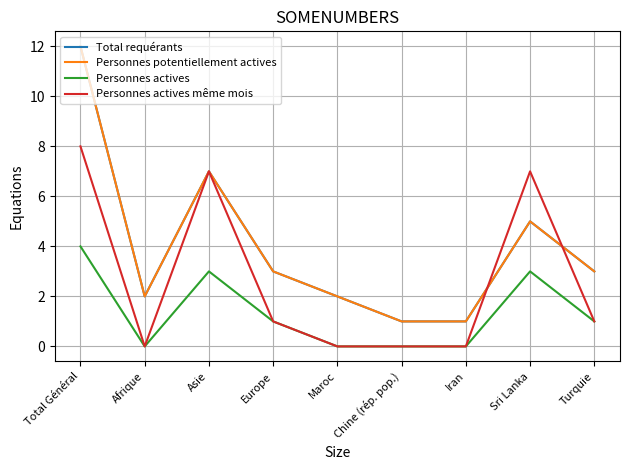

Does the chart display data point markers on the line(s)?

No